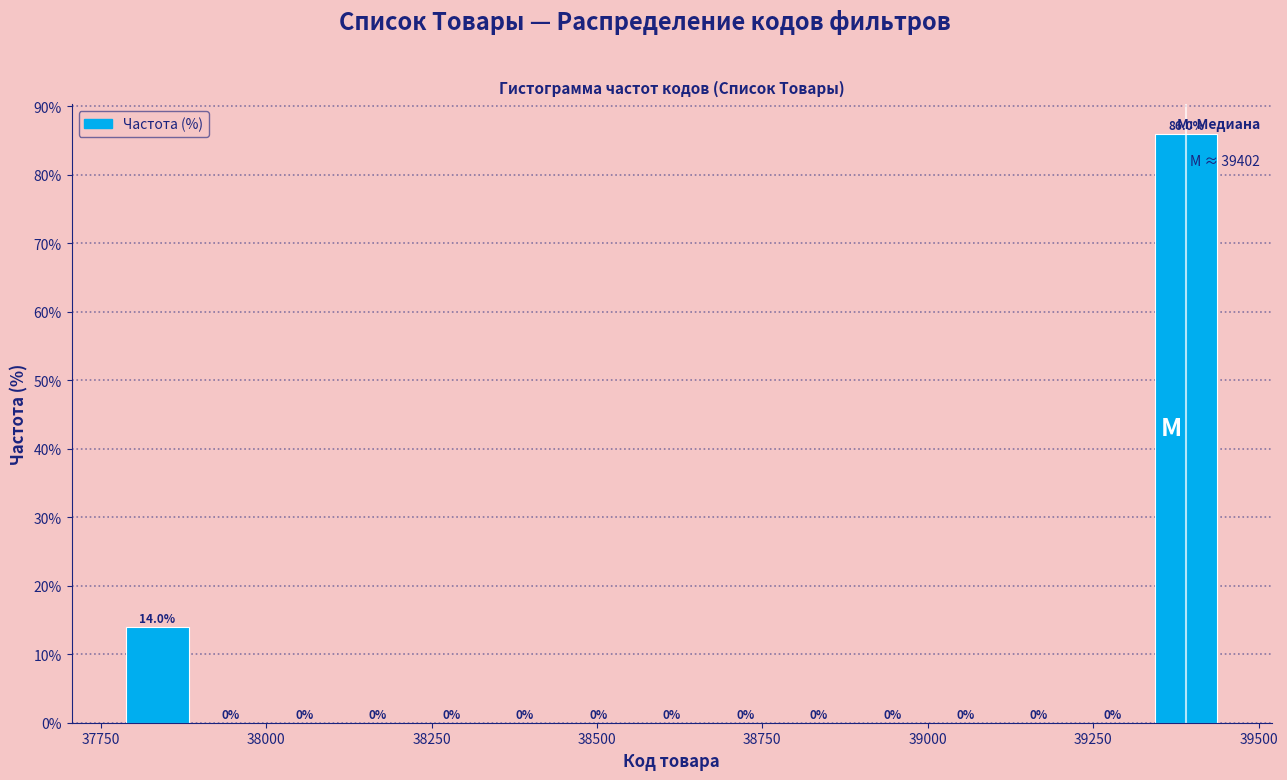

Around what value on the x-axis is the tallest bar? Give the approximate position of its centre, as read against the axis.

39400